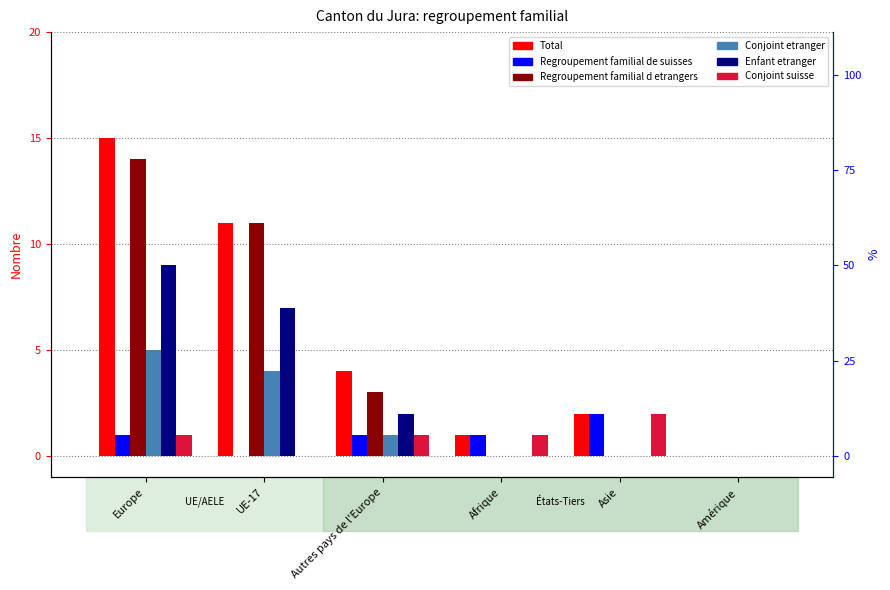

At which category does the chart reach its peak across all series?

Europe